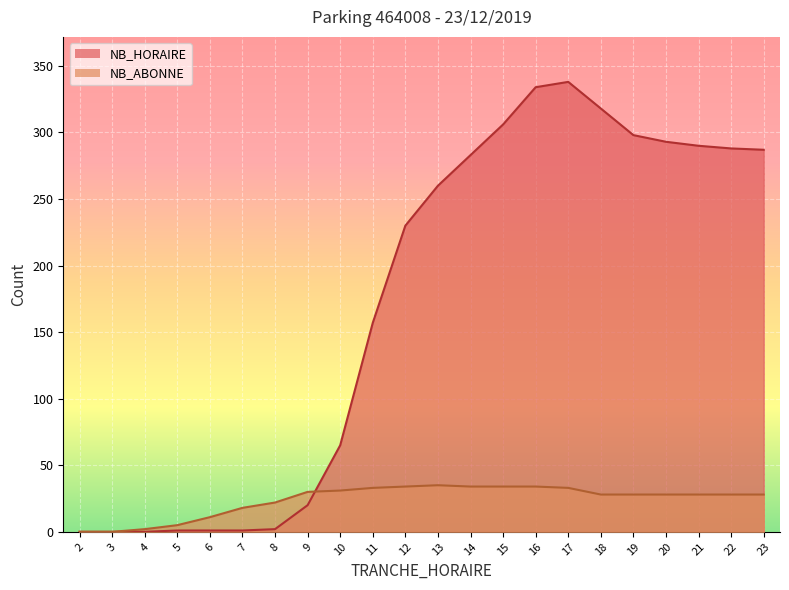

How many interior local peaks does the NB_HORAIRE series have?

1